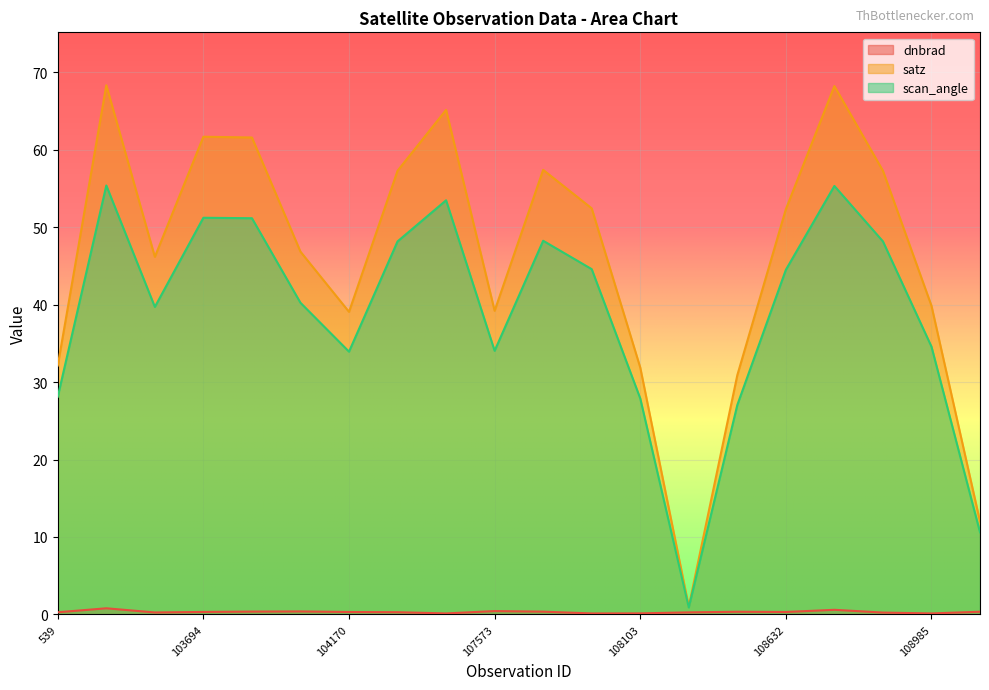

At which label does dnbrad reach its minimum?

104295